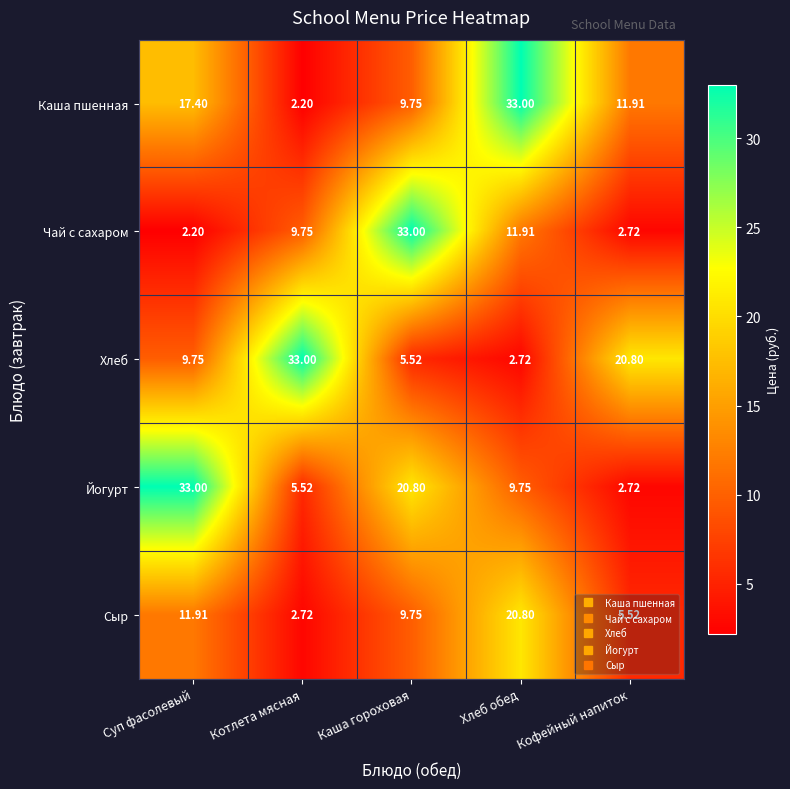

Which category has the highest value in the Каша пшенная series?

Хлеб обед